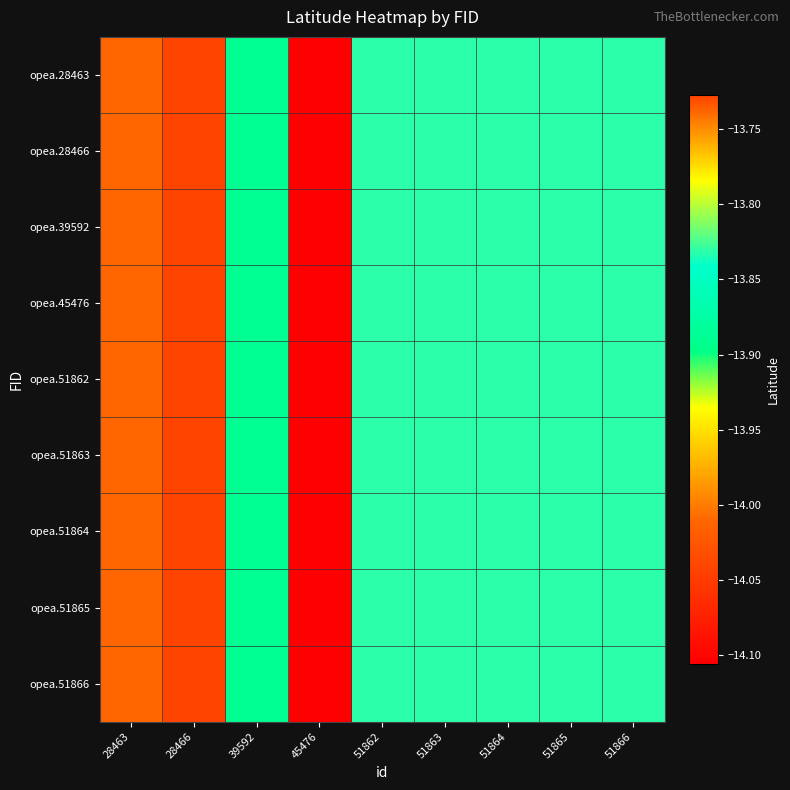

What is the total value across all series at 28463?

-123.6